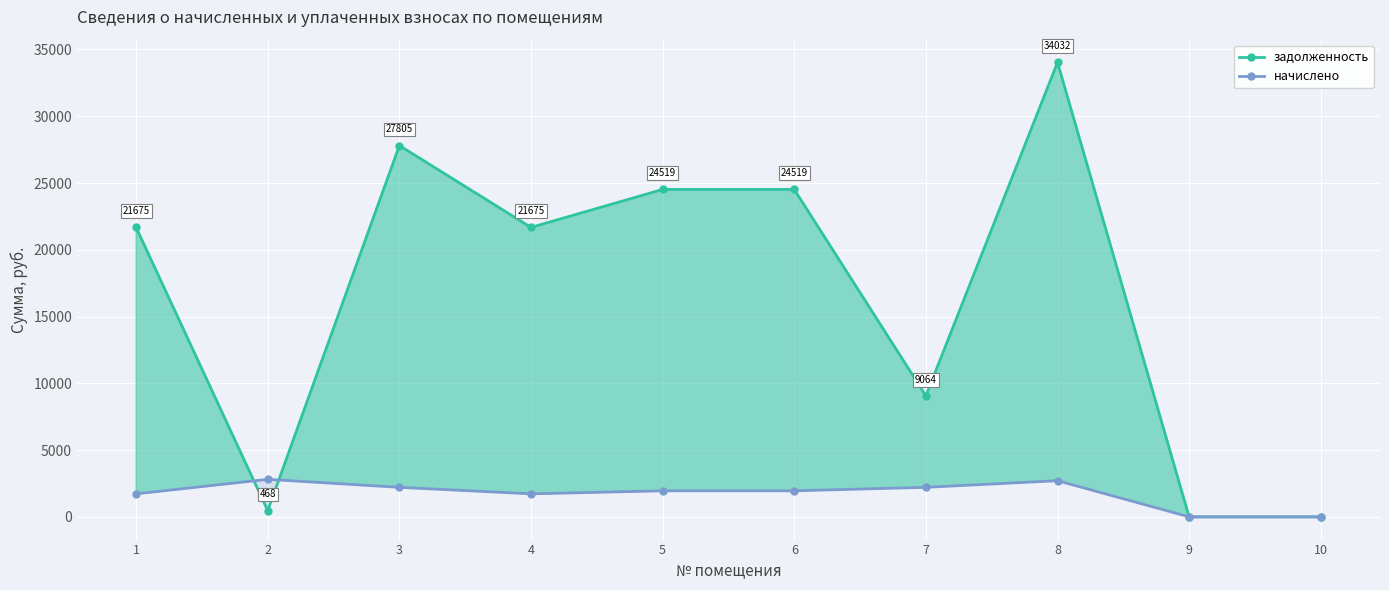

What is the difference between the maximum and second lowest values in the задолженность series?

34032.4